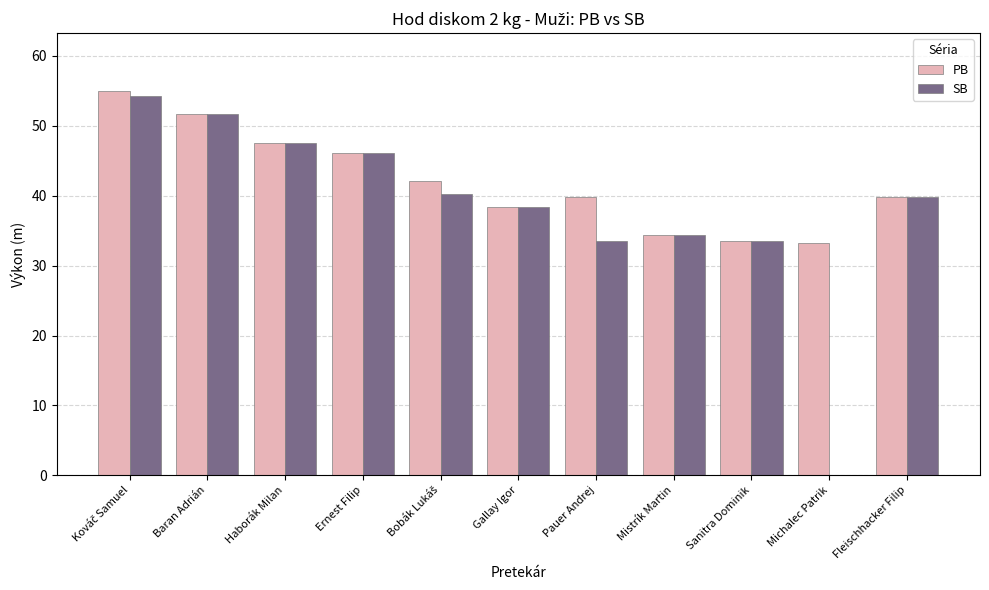

The SB series shows 68.0 at Haborák Milan. True or false?

False